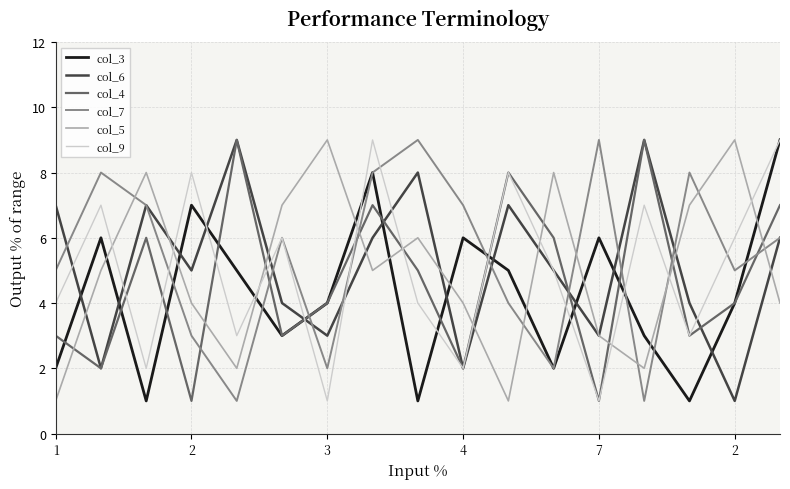

After their last crossing, which series has the higher values: col_4 or col_7?

col_4